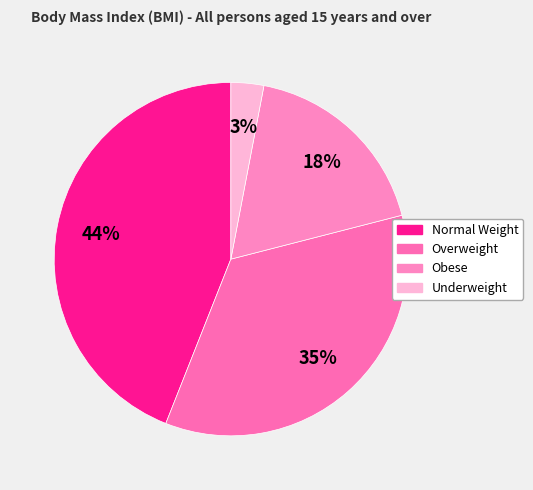

Is Overweight the majority of the pie?

No